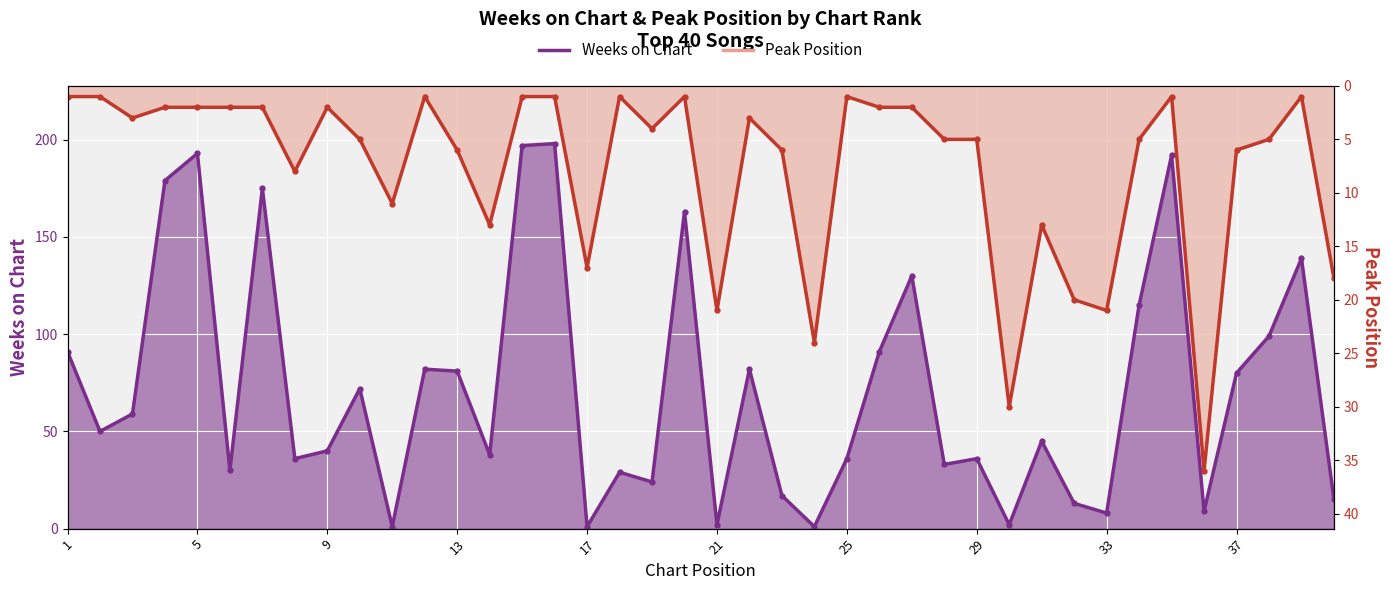

Where do Weeks on Chart and Peak Position first cross each other?

10 and 11